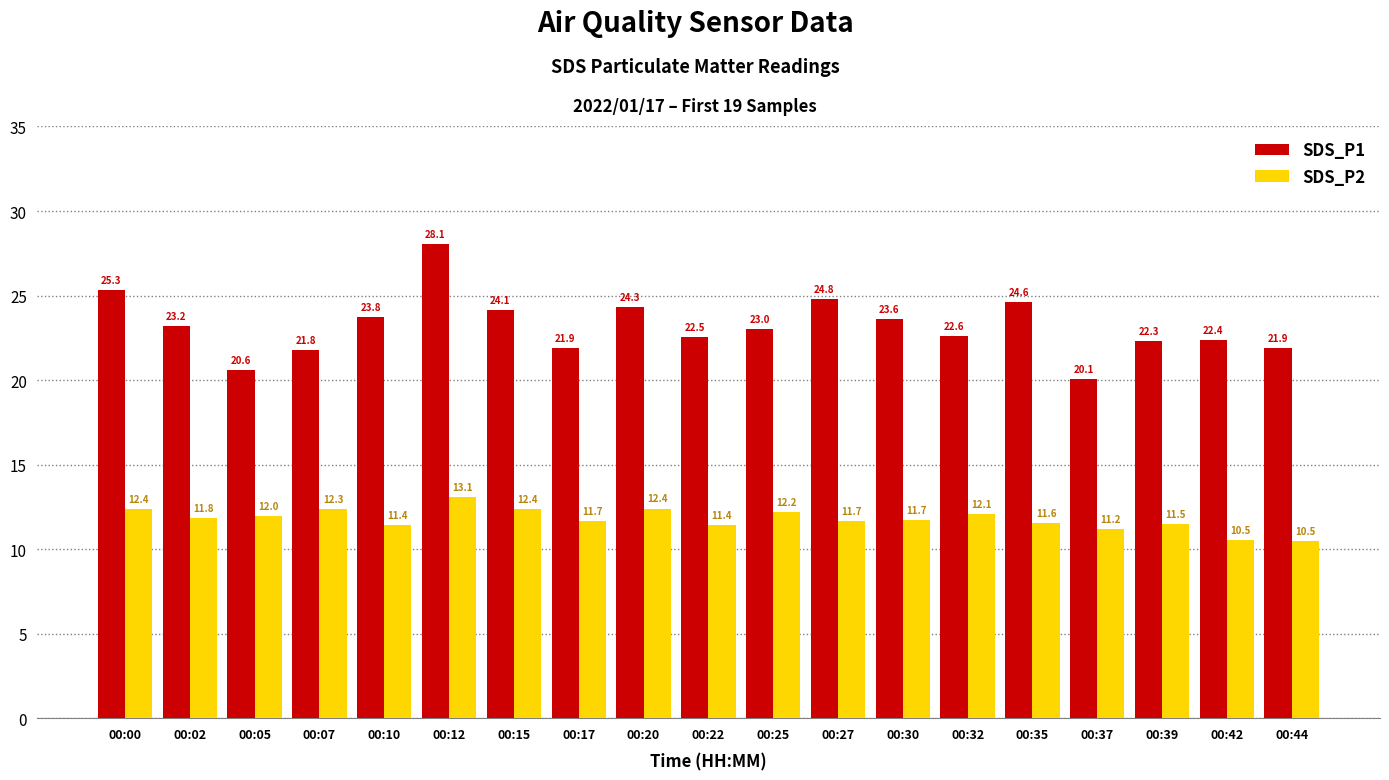

Is the value of SDS_P1 at 00:32 greater than the value of SDS_P2 at 00:35?

Yes